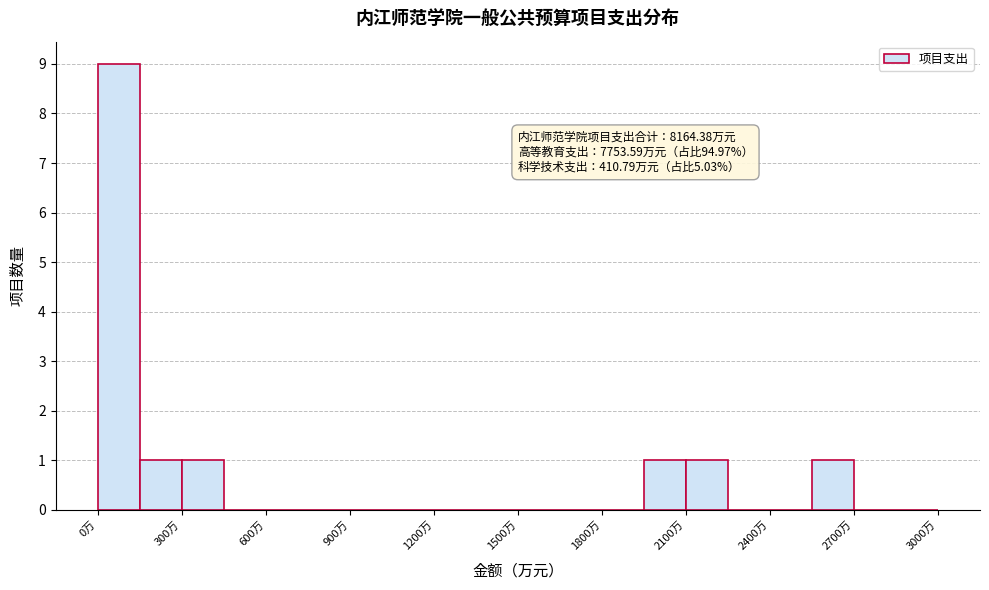

Read against the x-axis, roughly where is the centre of the tallest bar?

100